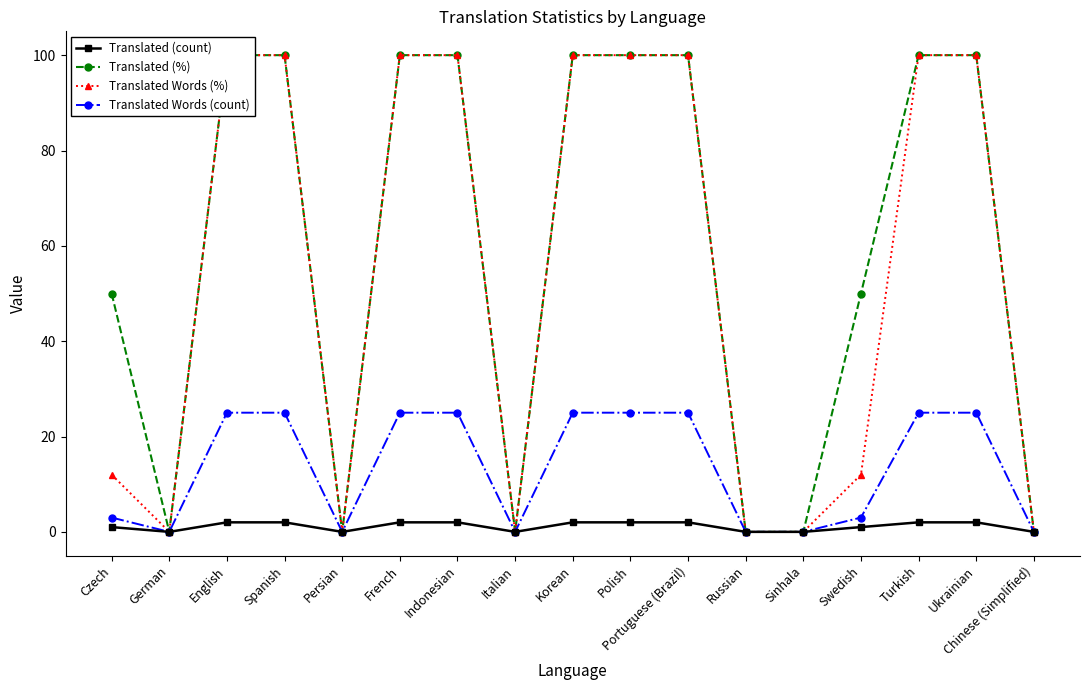

How many distinct data groups are displayed?

4